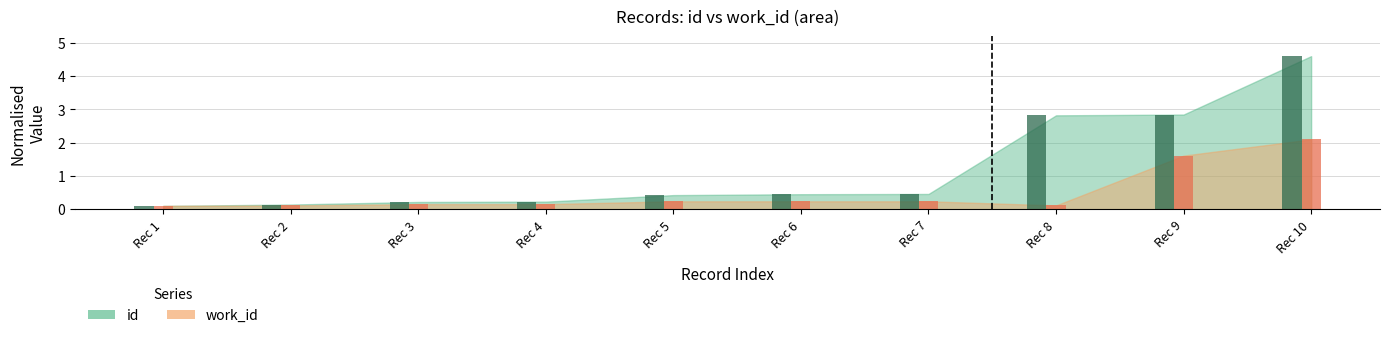

At which category is the sum across all series the highest?

Rec 10